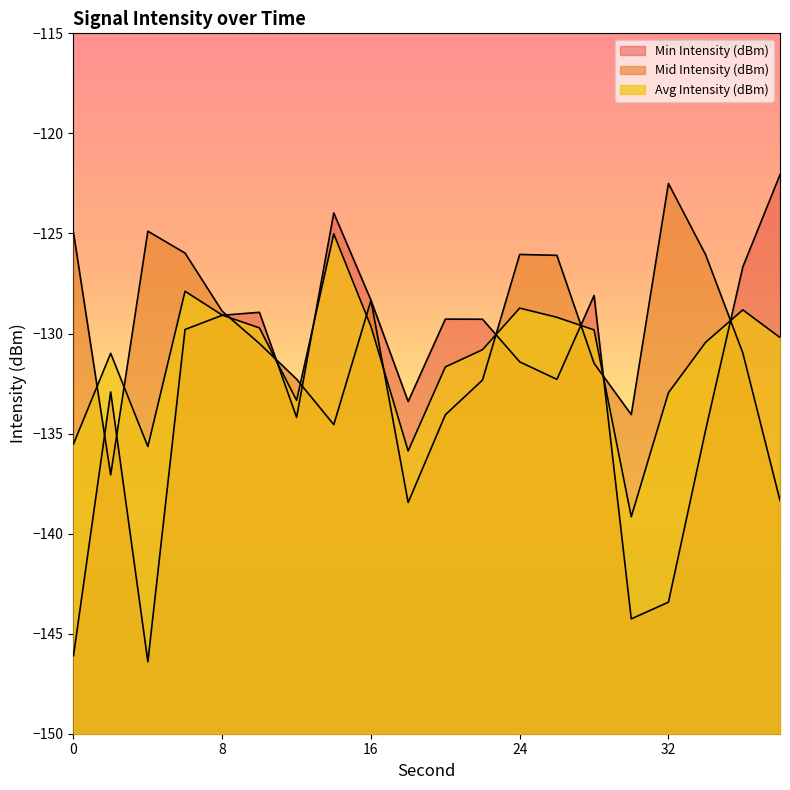

At which category is the sum across all series the highest?

14